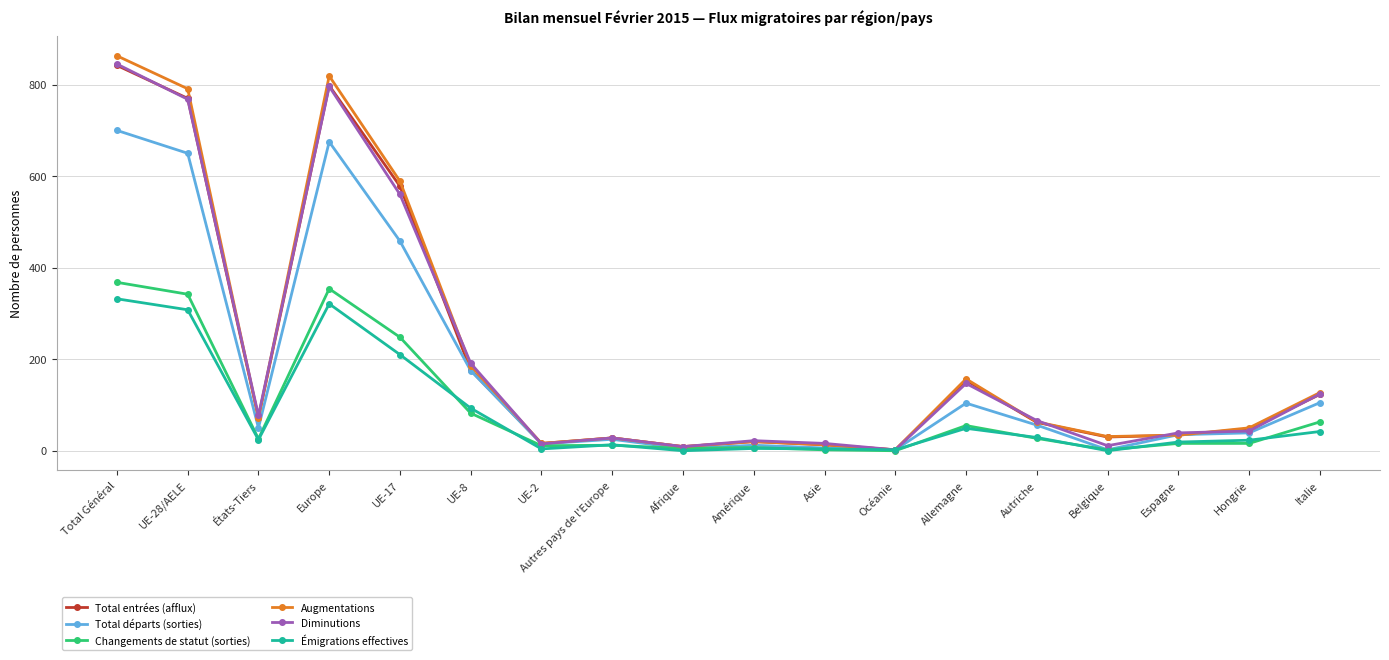

What is the label of the 14th point from the right?

UE-17